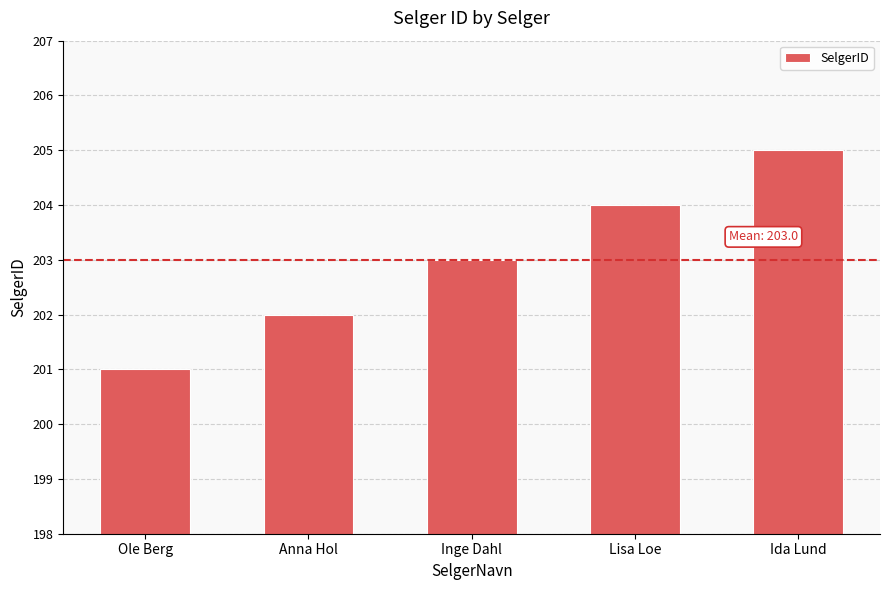

Reading left to right, list all the values displayed in this chart.

201	202	203	204	205